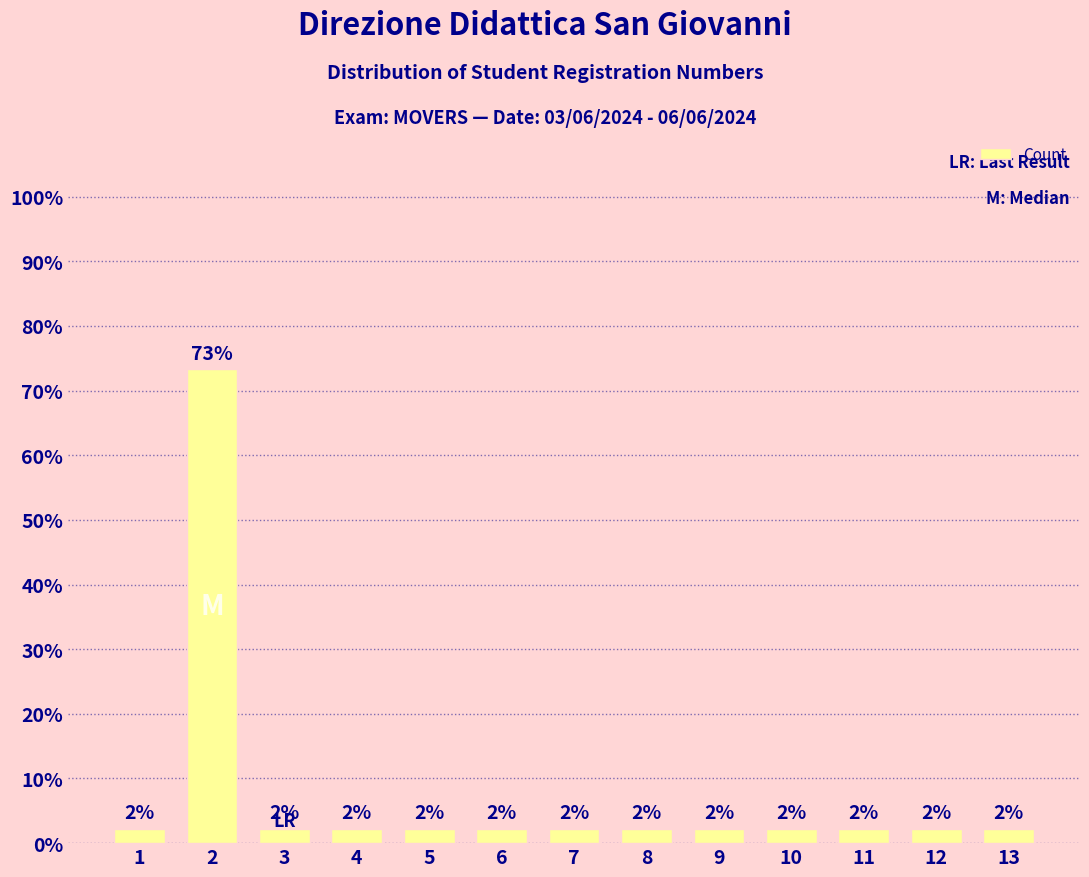

Where is the data nearest to the value 0?

1